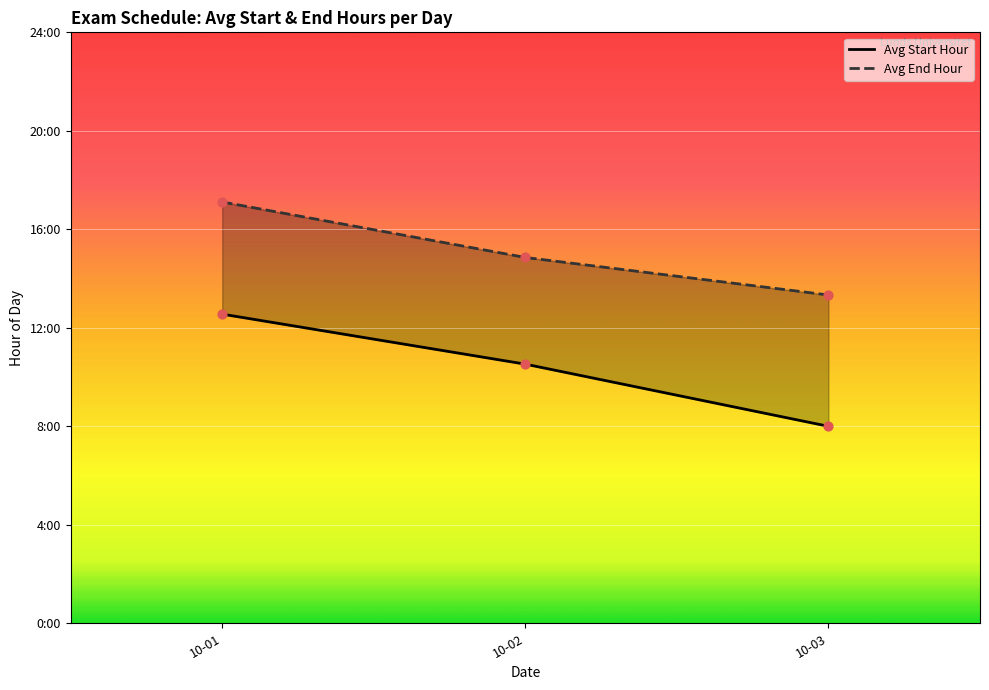

At which category is the sum across all series the highest?

10-01